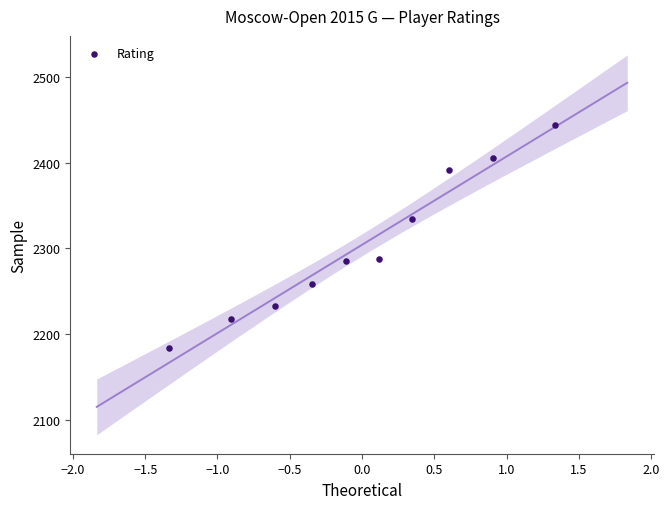

What is the range of Y values (max minus min)?

260